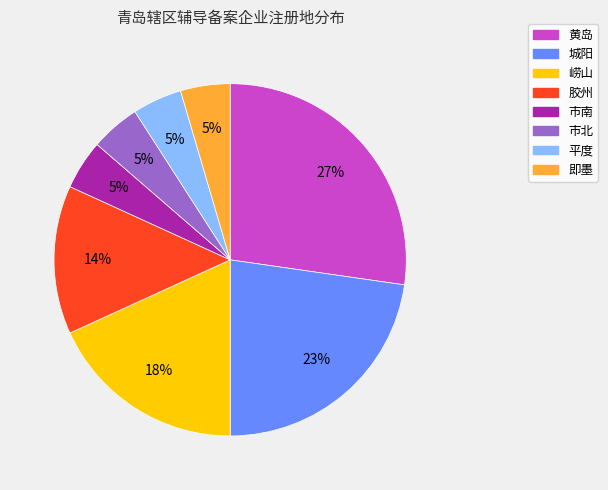

Which has a higher value, 即墨 or 胶州?

胶州